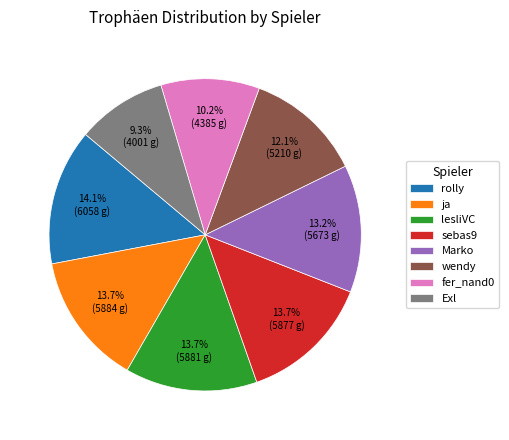

How much of the chart is everything except Exl?

90.7%